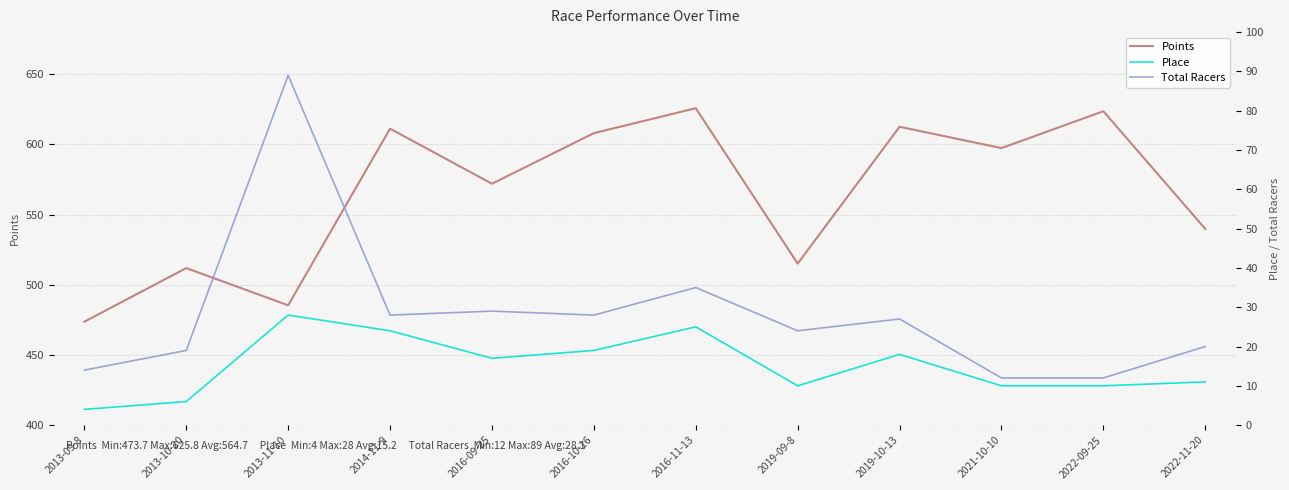

Which label corresponds to the largest value in the chart?

2016-11-13